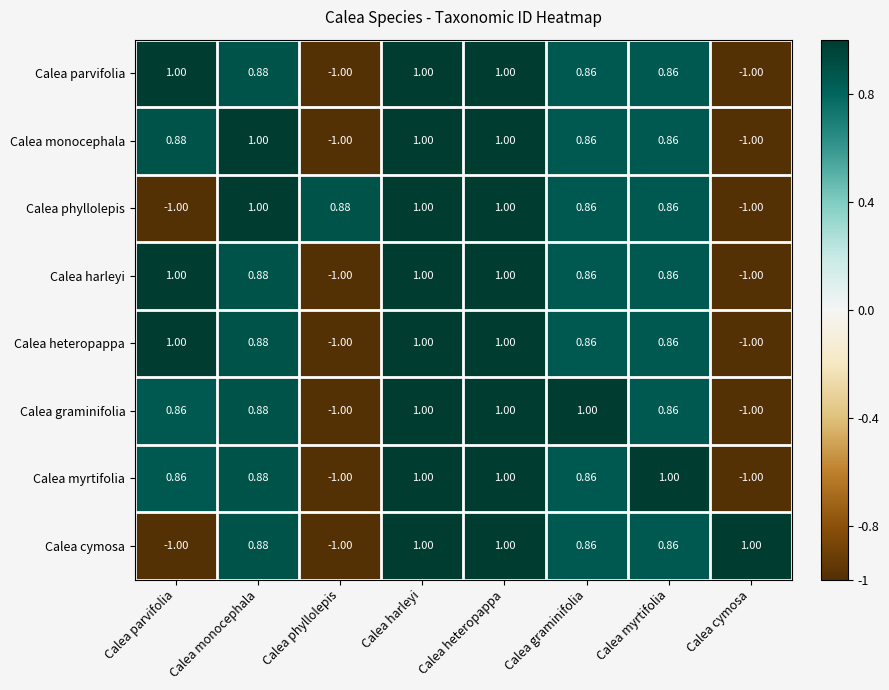

How many data points in Calea cymosa are less than 0?

2